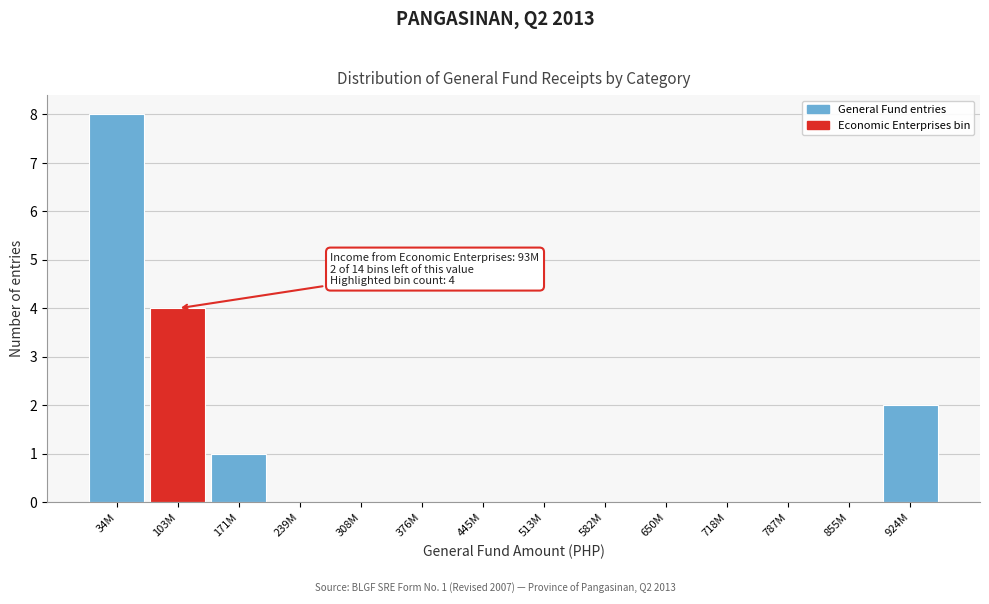

Reading left to right, what are all the values shown in this chart?

34M=8	103M=4	171M=1	239M=0	308M=0	376M=0	445M=0	513M=0	582M=0	650M=0	718M=0	787M=0	855M=0	924M=2